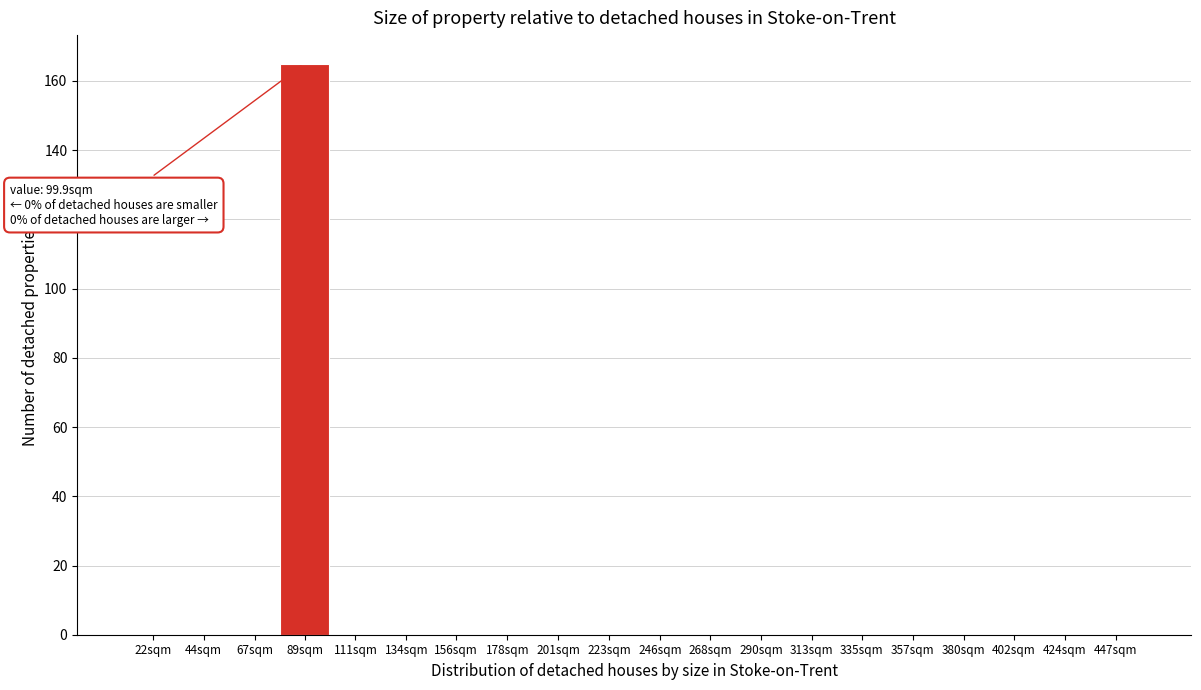

Reading left to right, transcribe all the data shown in this chart.

22sqm=0	44sqm=0	67sqm=0	89sqm=165	111sqm=0	134sqm=0	156sqm=0	178sqm=0	201sqm=0	223sqm=0	246sqm=0	268sqm=0	290sqm=0	313sqm=0	335sqm=0	357sqm=0	380sqm=0	402sqm=0	424sqm=0	447sqm=0